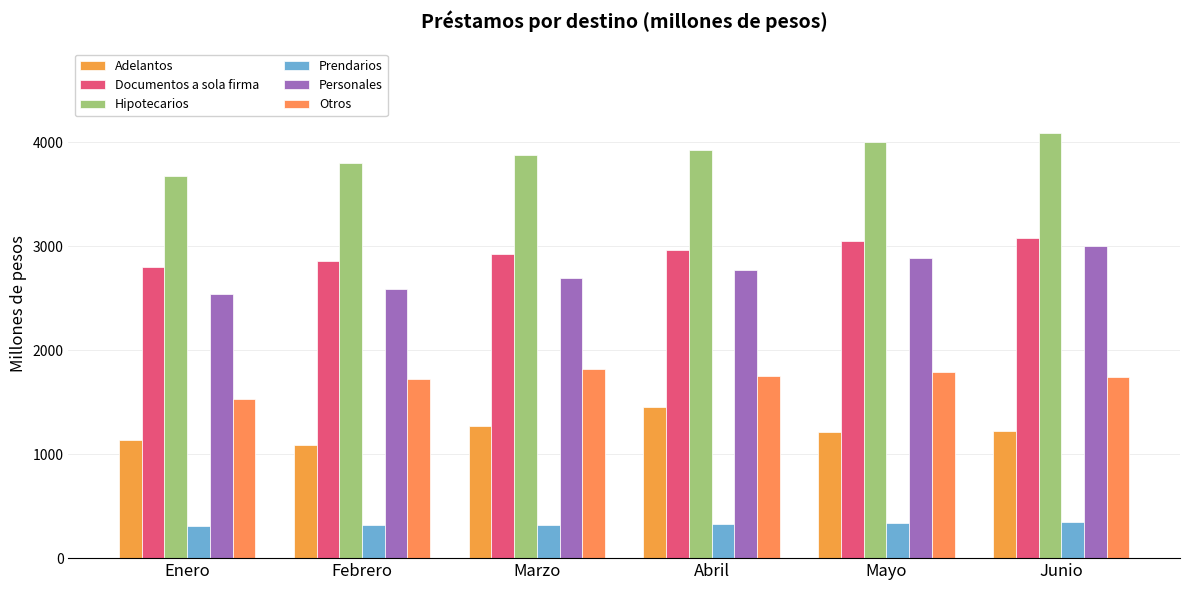

What is the difference between the Prendarios values at Junio and Marzo?

22.3